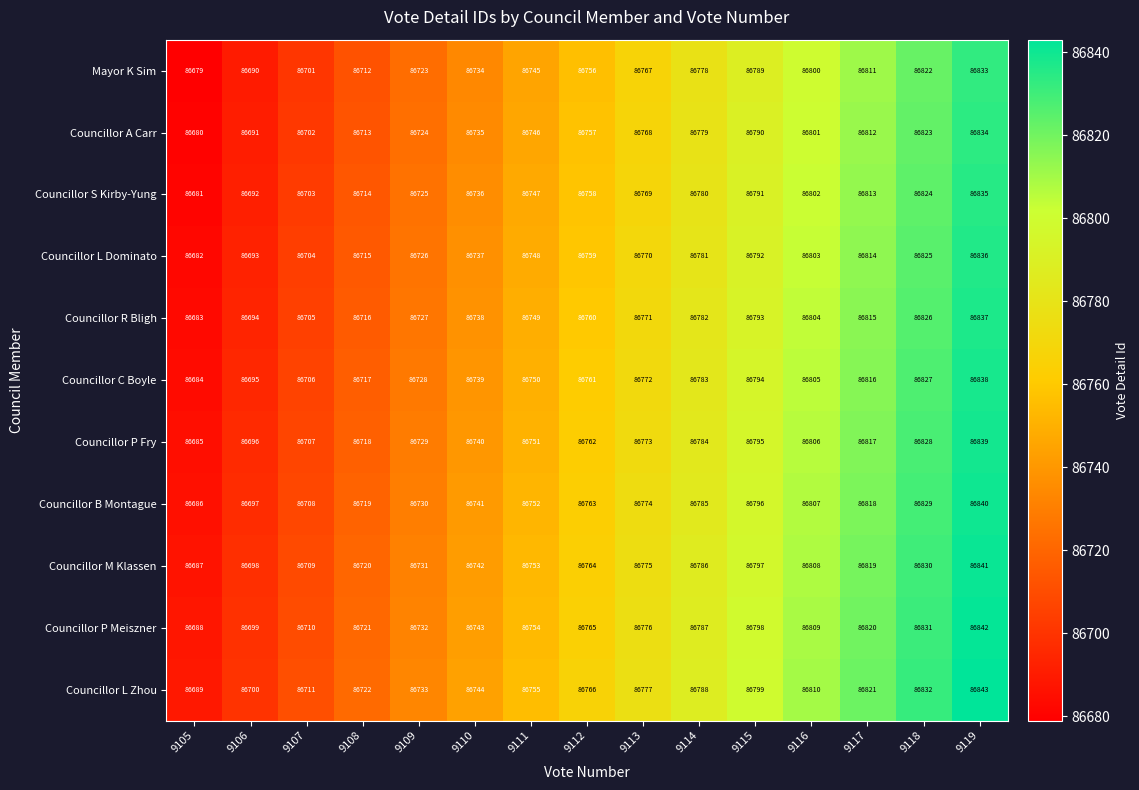

What is the sum of the Councillor S Kirby-Yung values at 9116 and 9118?

173626